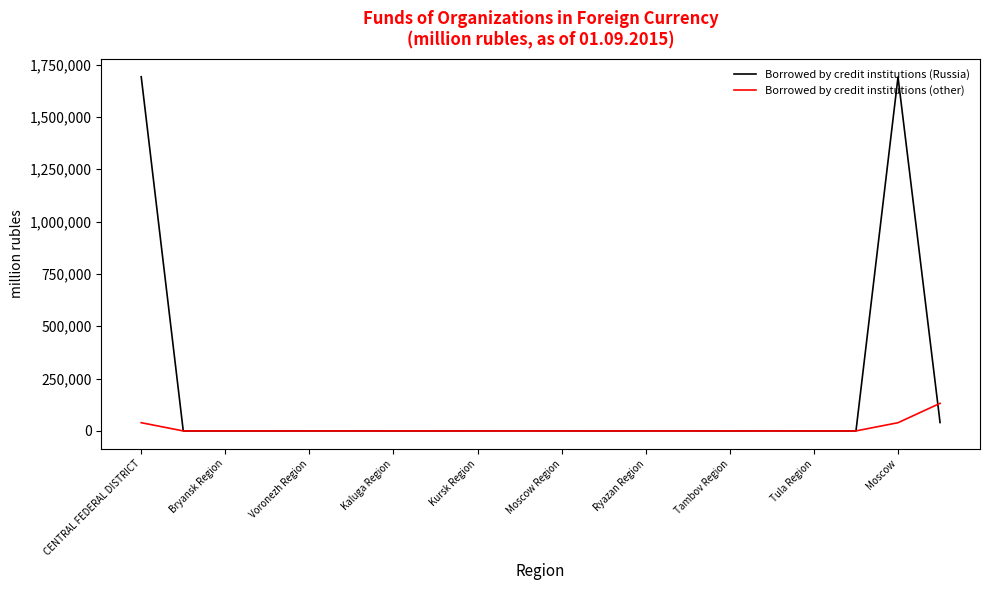

At how many categories does at least one series exceed 511912?

2